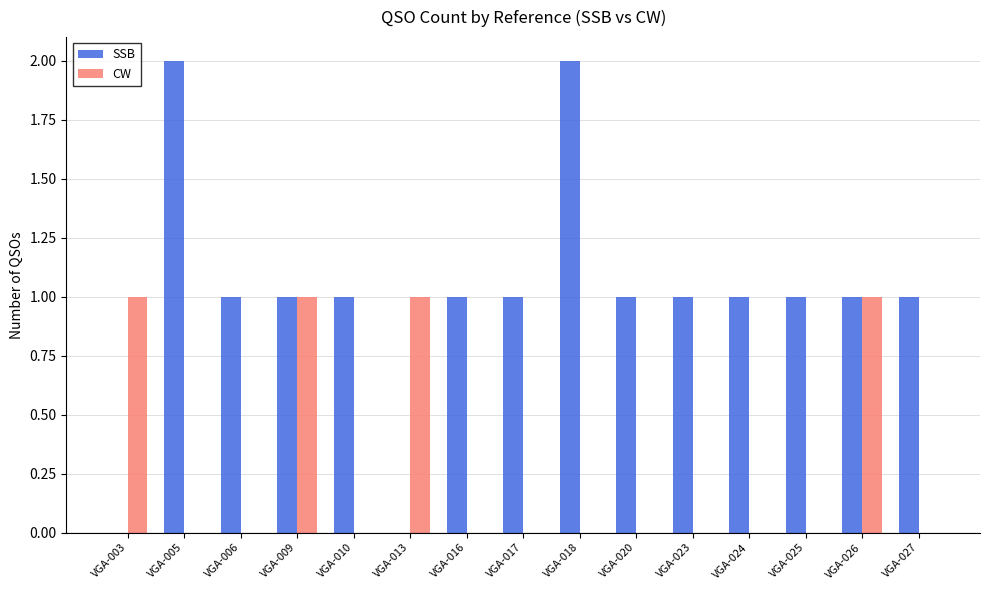

True or false: SSB has a value of 1 at VGA-026.

True